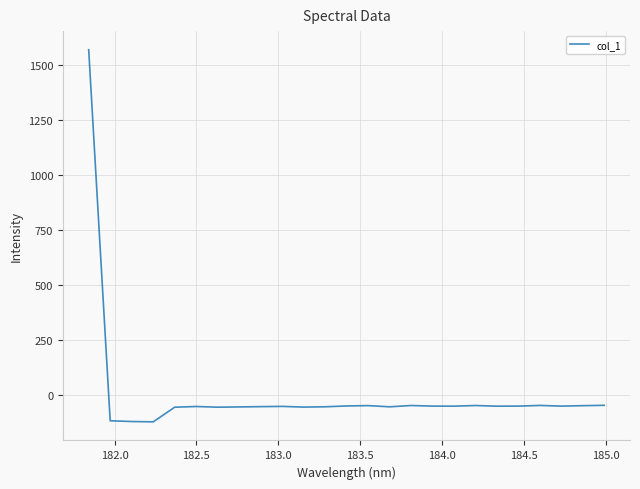

What is the smallest value displayed?

-122.8